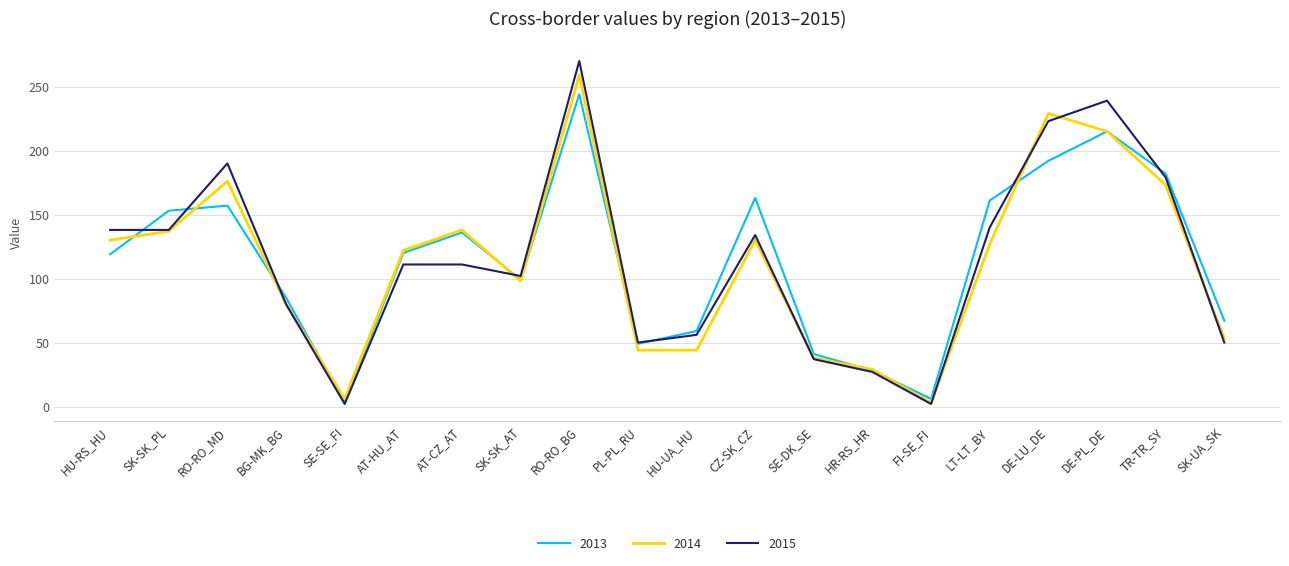

Between SK-SK_PL and DE-PL_DE, which series saw the biggest shift?

2015